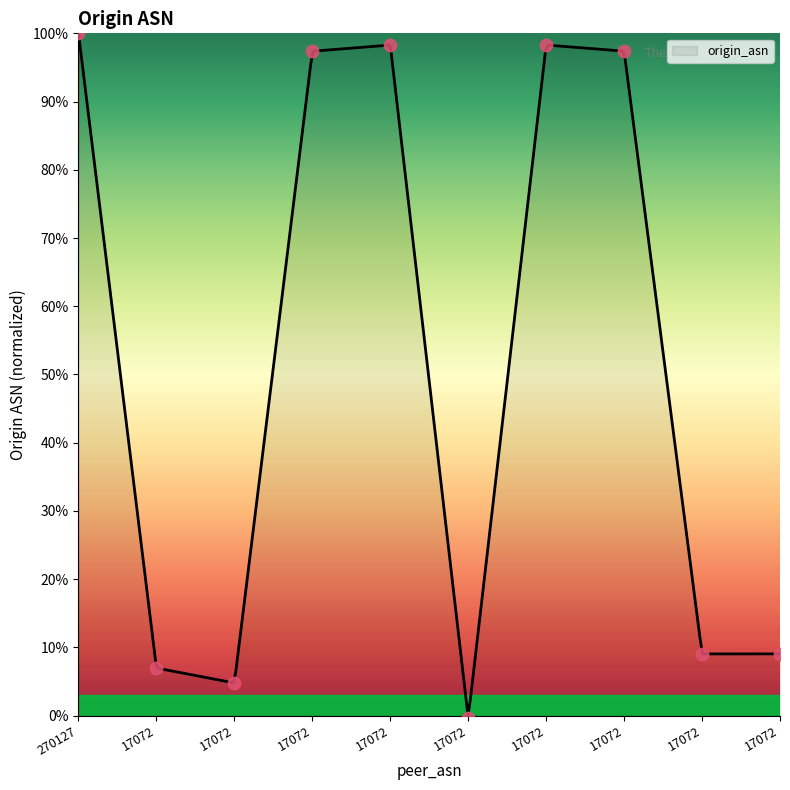

Between 17072 and 17072, which is larger?

17072